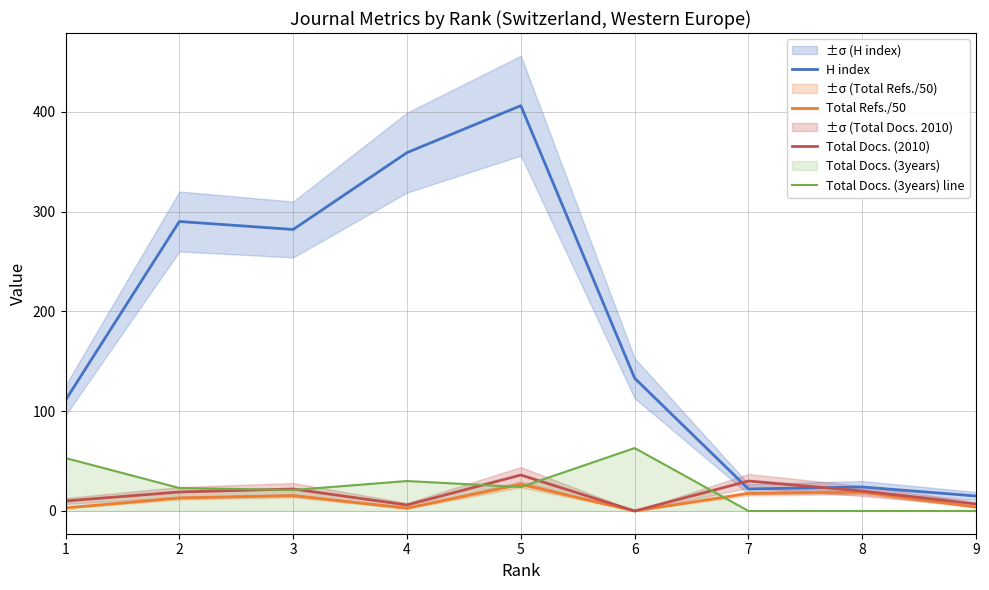

Reading right to left, transcribe all the data shown in this chart.

H index: 15.0	24.0	22.0	133.0	406.0	359.0	282.0	290.0	111.0
Total Refs./50: 3.9	18.8	17.6	0.0	26.7	2.7	15.3	13.0	3.1
Total Docs. (2010): 7.0	20.0	30.0	0.0	36.0	6.0	22.0	19.0	10.0
Total Docs. (3years) line: 0.0	0.0	0.0	63.0	24.0	30.0	21.0	23.0	53.0